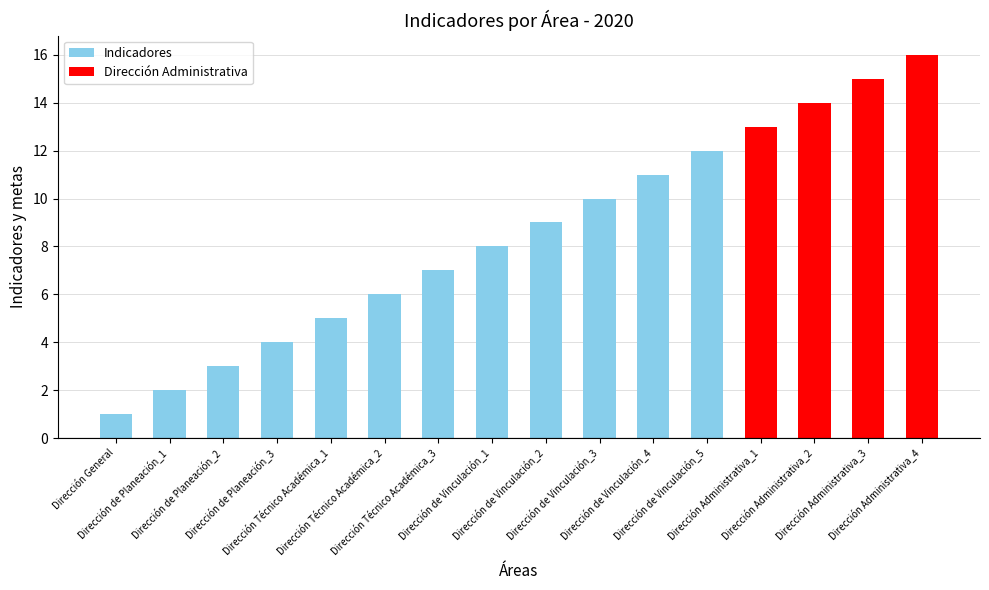

Read the value at Dirección de Vinculación_2.

9